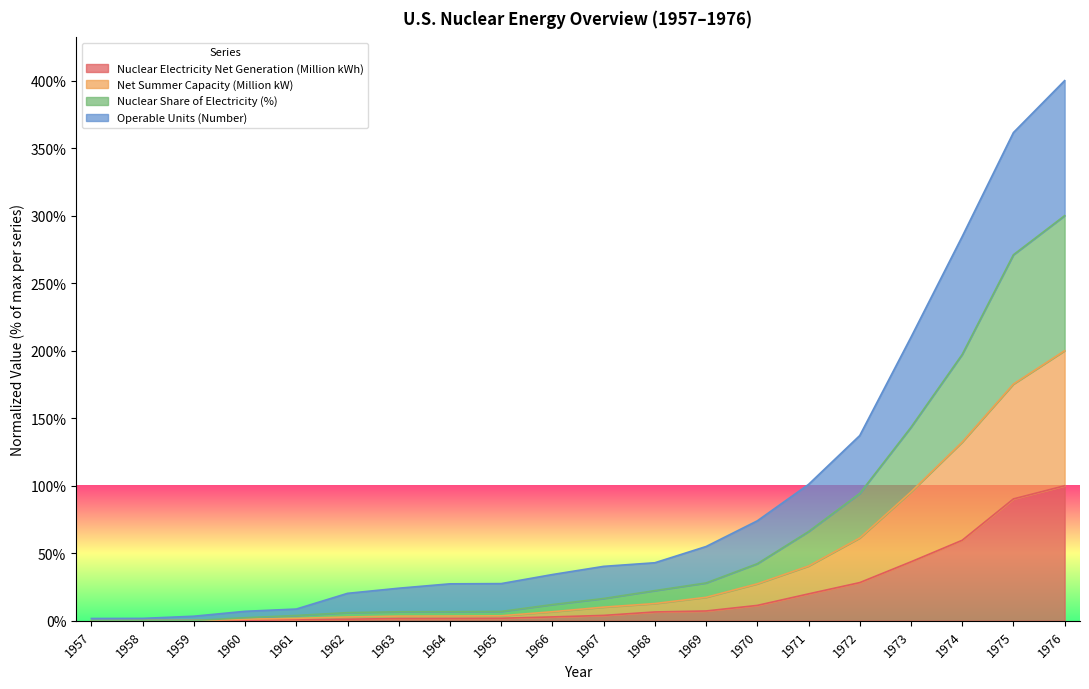

Does the chart display data point markers on the line(s)?

No